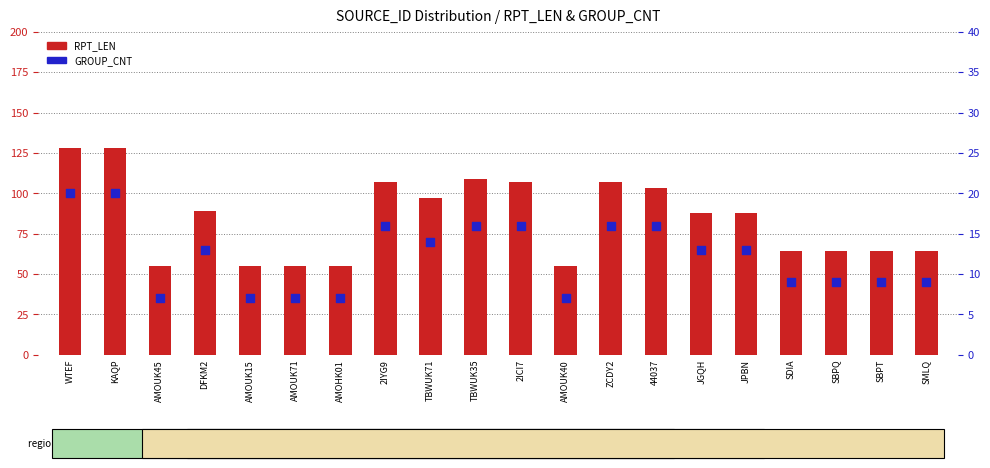

At how many categories does at least one series exceed 67?

11